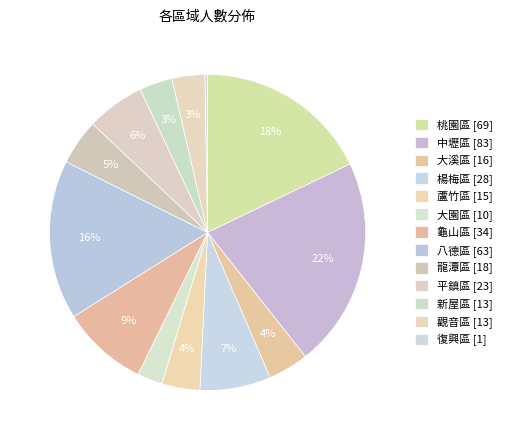

What percentage do 楊梅區 and 觀音區 together represent?

10.6%